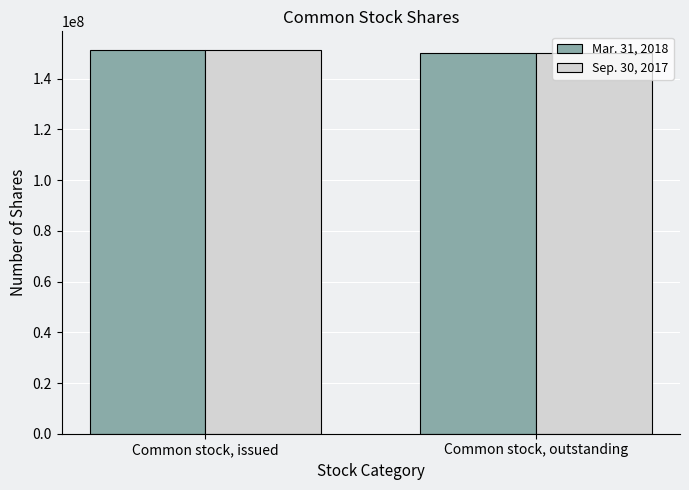

The Mar. 31, 2018 series shows 150150000 at Common stock, outstanding. True or false?

True